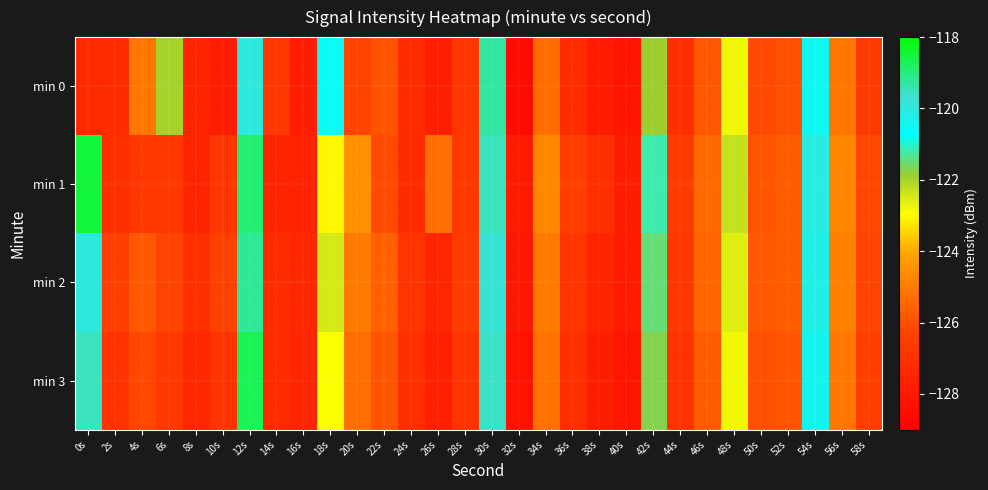

List the series in order of their overall mean, lowest first.

min 0, min 3, min 2, min 1